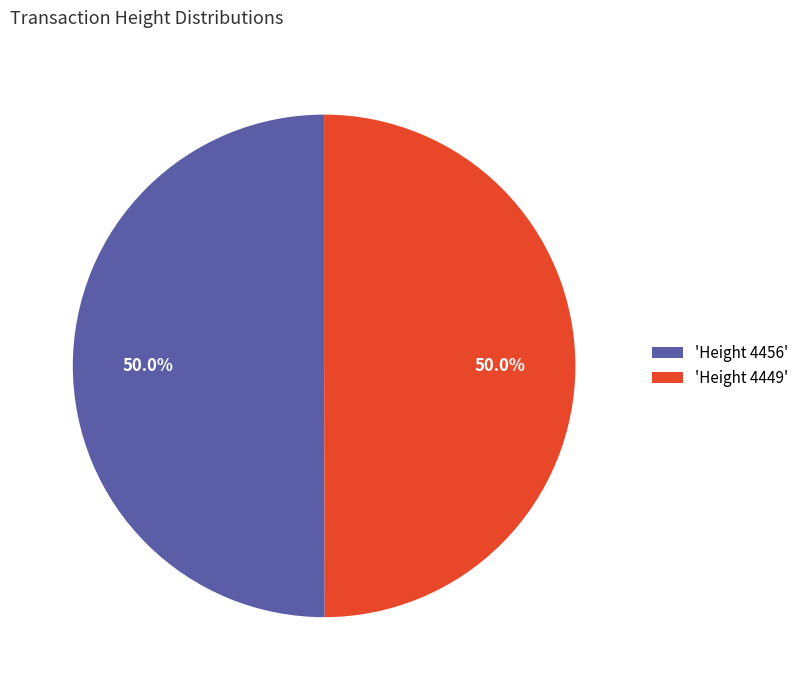

What is the total percentage of 'Height 4449' and 'Height 4456'?

100.0%